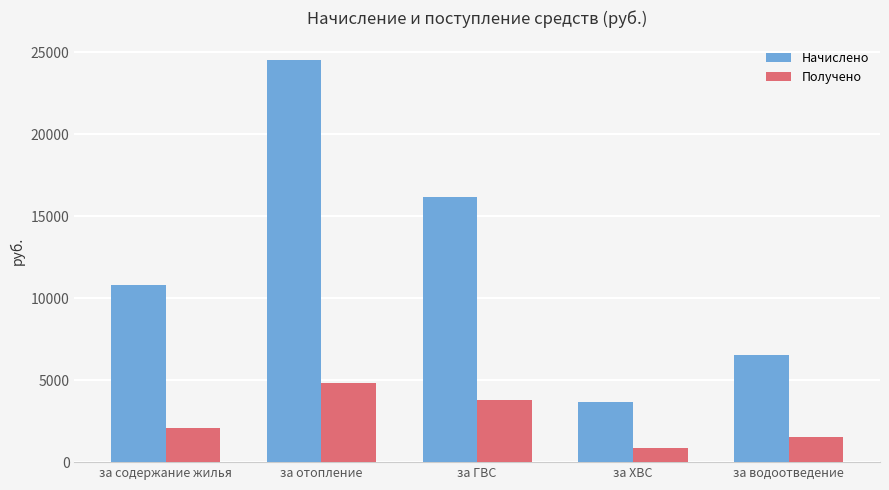

What is the minimum value shown in the chart?

854.5